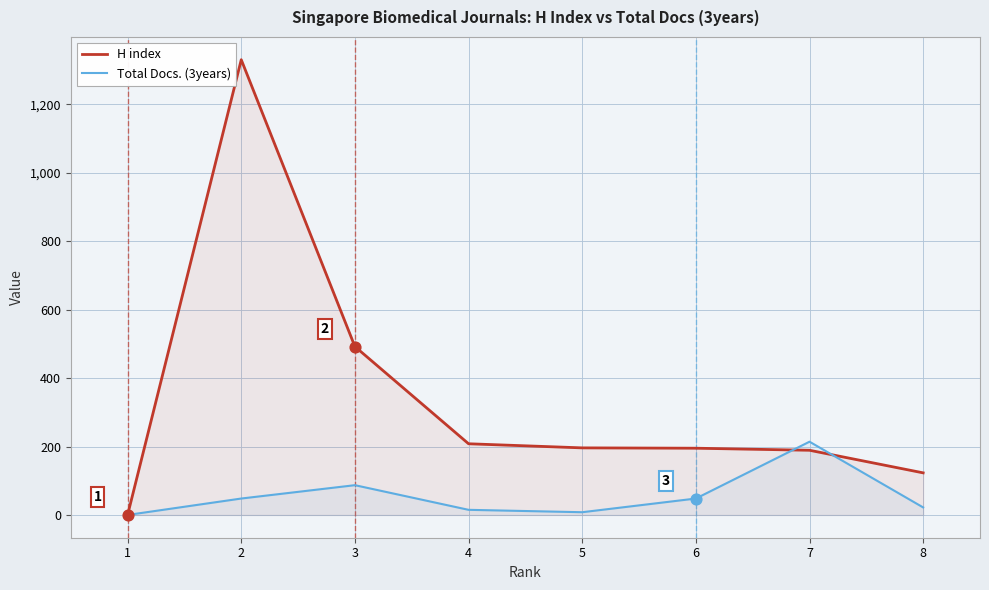

Which series has the largest total across all categories?

H index